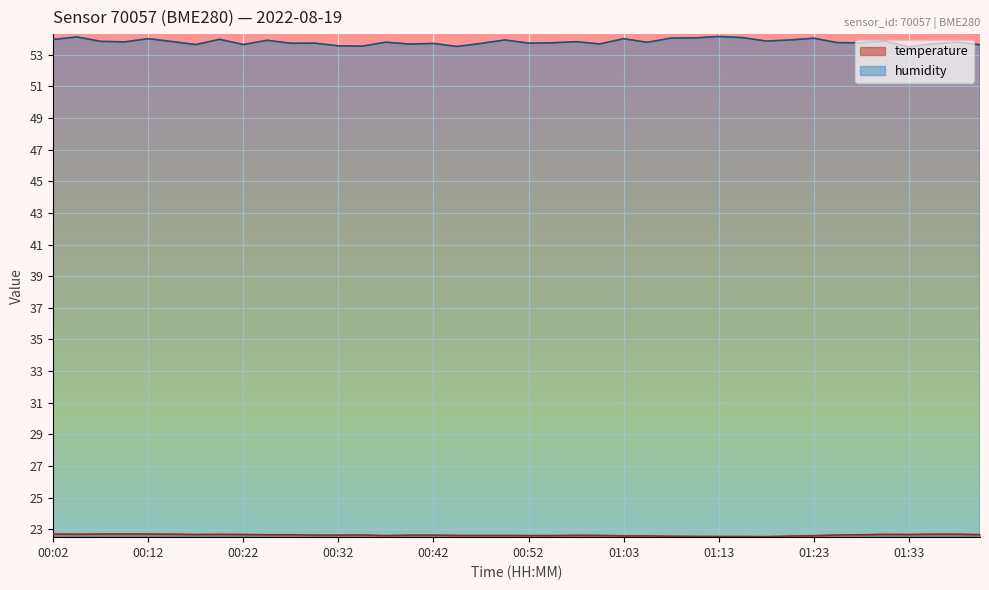

True or false: humidity has a value of 53.8 at 00:09.

True